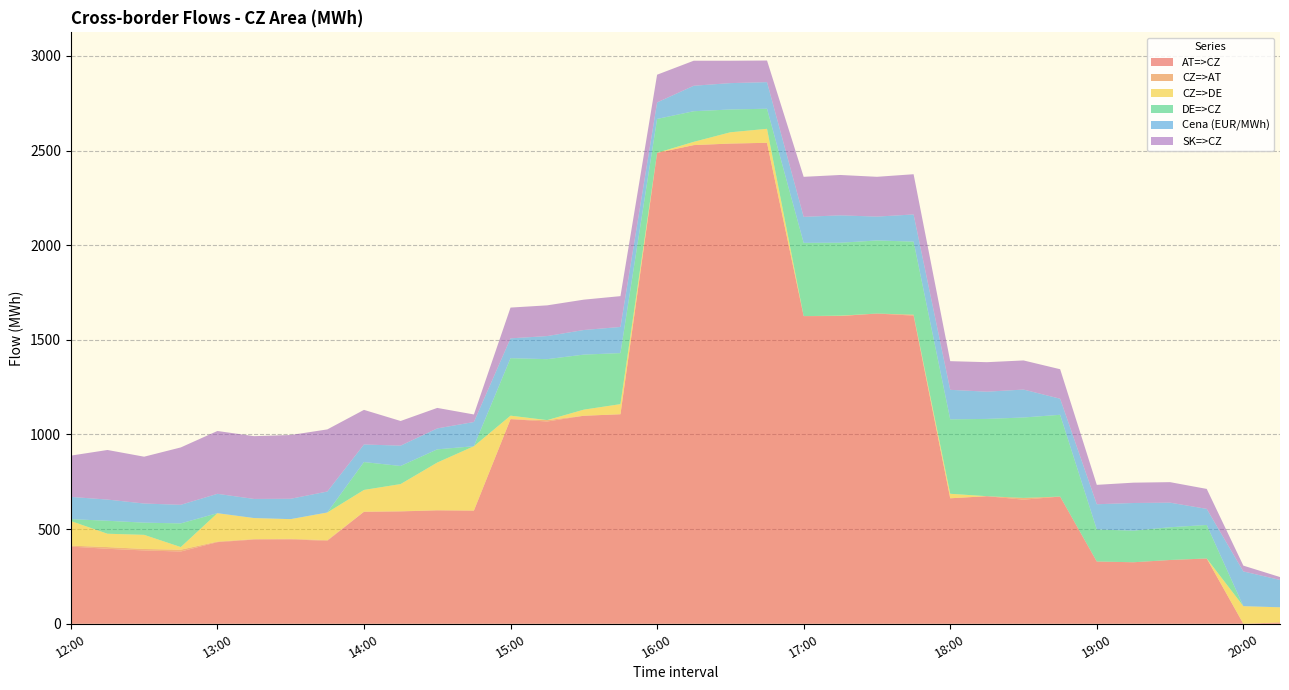

Reading right to left, list all the values displayed in this chart.

AT=>CZ: 7.1	0.0	345.0	337.0	325.0	329.0	672.0	655.6	674.0	663.0	1627.9	1639.0	1626.0	1625.3	2541.0	2537.0	2528.8	2488.0	1107.0	1099.0	1068.5	1081.2	598.0	599.5	593.4	591.6	438.3	445.8	444.9	431.2	381.7	387.4	396.1	407.6
CZ=>AT: 0.0	0.0	0.0	0.0	0.0	0.0	0.0	9.4	0.0	0.0	5.1	0.0	0.0	0.1	0.0	0.0	0.0	0.0	0.0	0.0	7.5	0.0	0.0	0.0	1.2	0.7	3.6	3.0	2.6	3.0	9.6	7.8	9.1	5.2
CZ=>DE: 80.0	93.0	0.0	0.0	0.0	0.0	0.0	0.0	0.0	23.8	0.0	0.0	1.7	0.0	73.9	59.6	17.3	0.0	53.4	32.3	0.0	18.3	340.0	252.3	143.5	114.8	146.0	104.0	111.0	150.0	14.0	74.7	70.5	130.0
DE=>CZ: 0.0	0.0	177.0	172.9	166.9	169.3	432.0	424.8	408.3	393.2	386.0	386.0	385.3	387.0	106.1	120.4	161.7	179.0	269.6	290.7	322.0	303.7	0.0	69.7	95.5	147.2	0.0	0.0	0.0	0.0	125.0	64.3	68.5	10.0
Cena (EUR/MWh): 144.6	183.6	85.0	130.0	146.2	133.3	85.0	147.6	143.9	156.0	143.5	126.2	144.7	137.4	140.5	139.4	134.6	87.3	138.2	130.0	122.0	104.8	128.0	110.6	107.5	92.9	110.8	107.7	101.0	102.4	98.2	101.1	112.1	117.5
SK=>CZ: 15.2	30.6	105.5	108.3	107.4	102.4	155.8	153.8	155.8	151.4	212.5	210.2	213.3	211.4	114.2	118.2	132.2	146.4	162.7	160.3	162.2	162.5	39.8	108.3	130.2	182.8	328.2	336.7	331.6	331.9	303.1	247.4	261.9	218.1